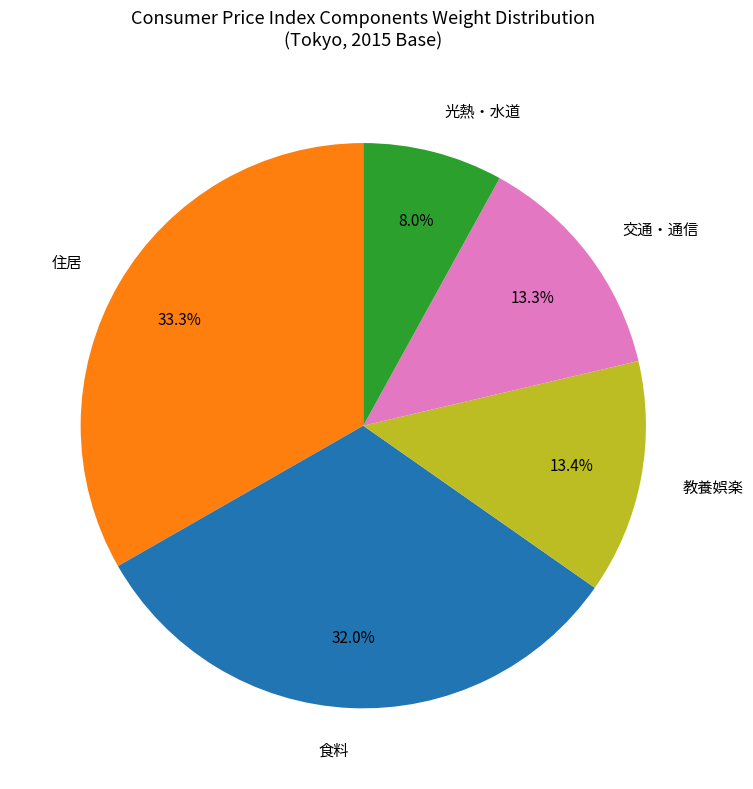

Between 住居 and 教養娯楽, which is larger?

住居